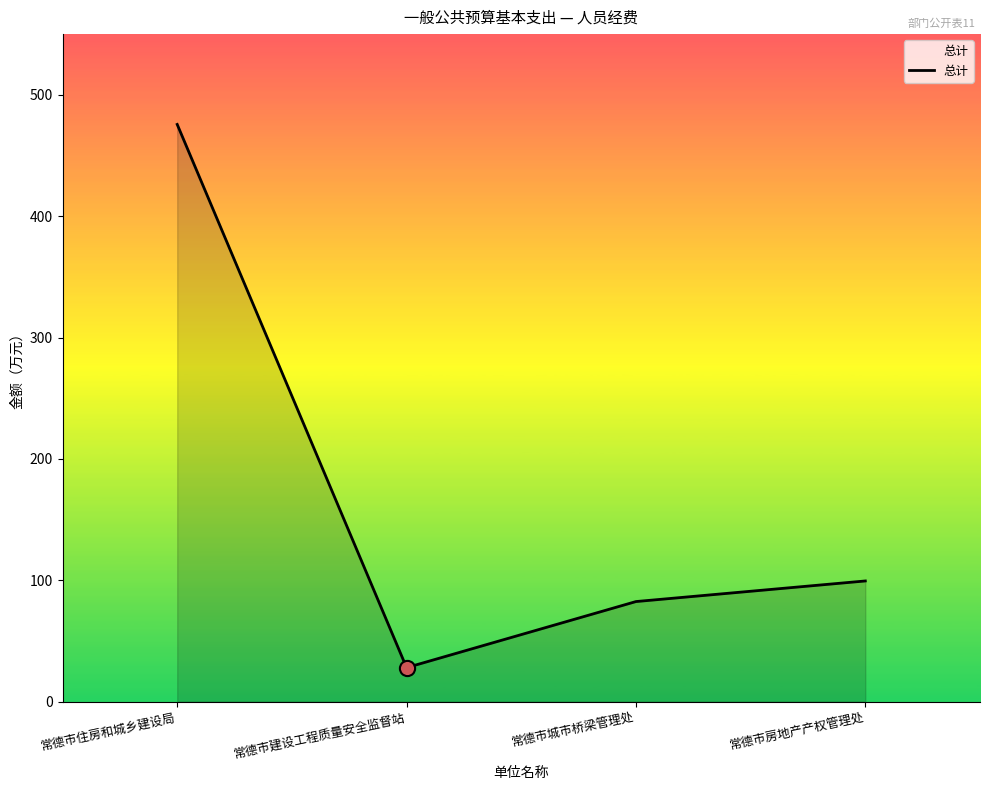

What is the change in value from 常德市住房和城乡建设局 to 常德市房地产产权管理处?

-376.2